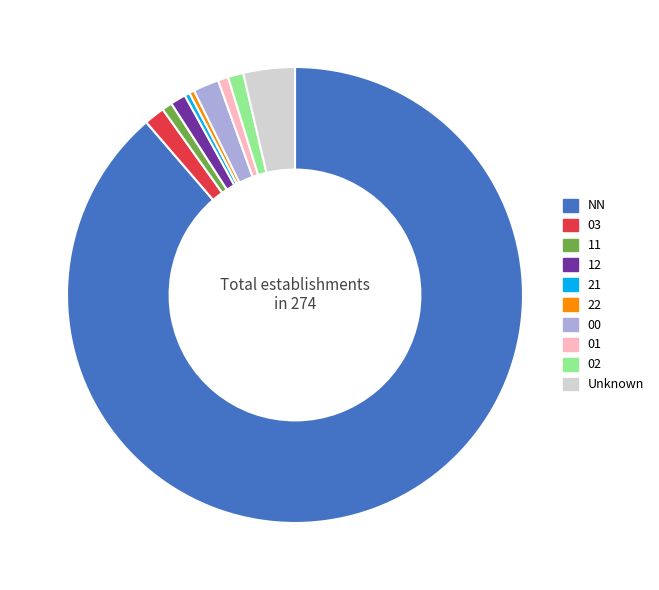

Is the sum of 11 and 21 greater than half?

No